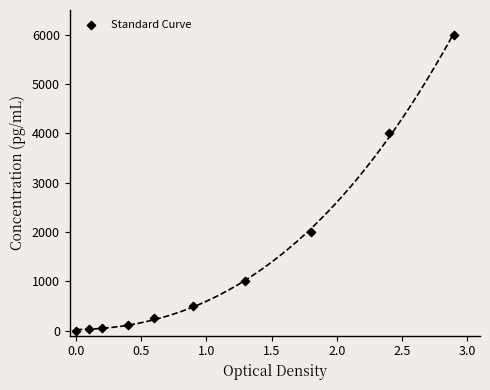

What is the range of Y values (max minus min)?

6000